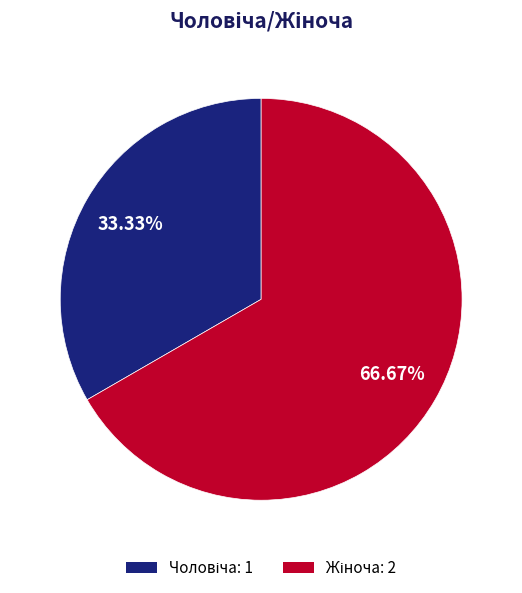

Is there a majority slice in this chart?

Yes